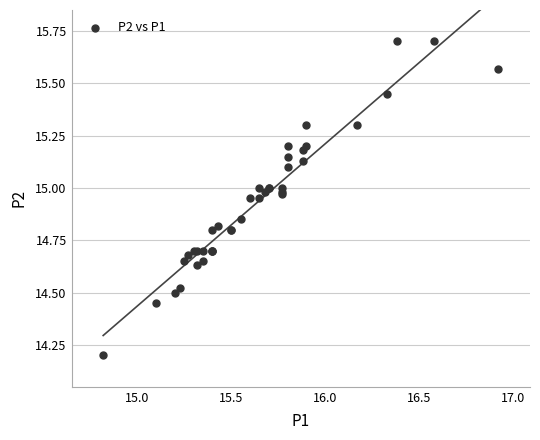

What Y value in the scatter plot is closest to 14?

14.2